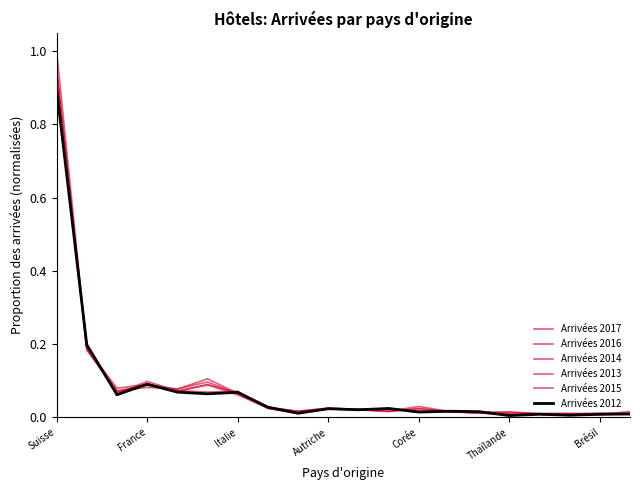

Does the chart have visible grid lines?

No